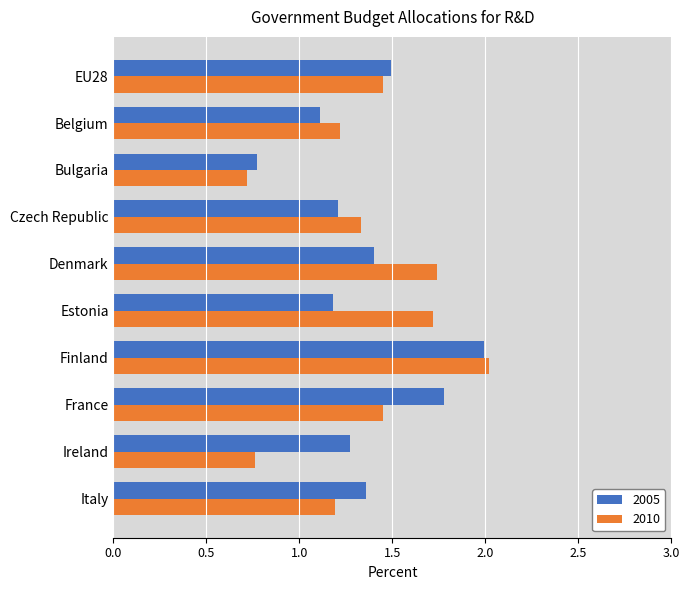

What is the difference between the maximum and minimum values in the 2005 series?

1.2